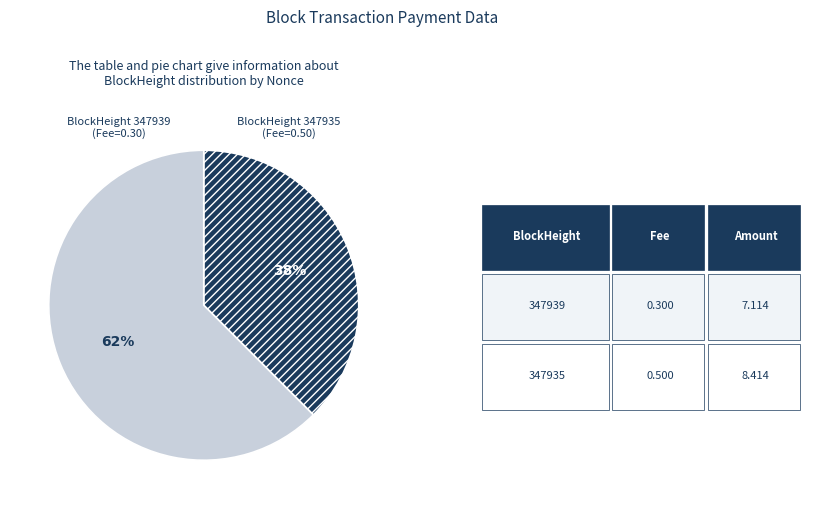

Is there any slice that represents more than half of the pie?

Yes